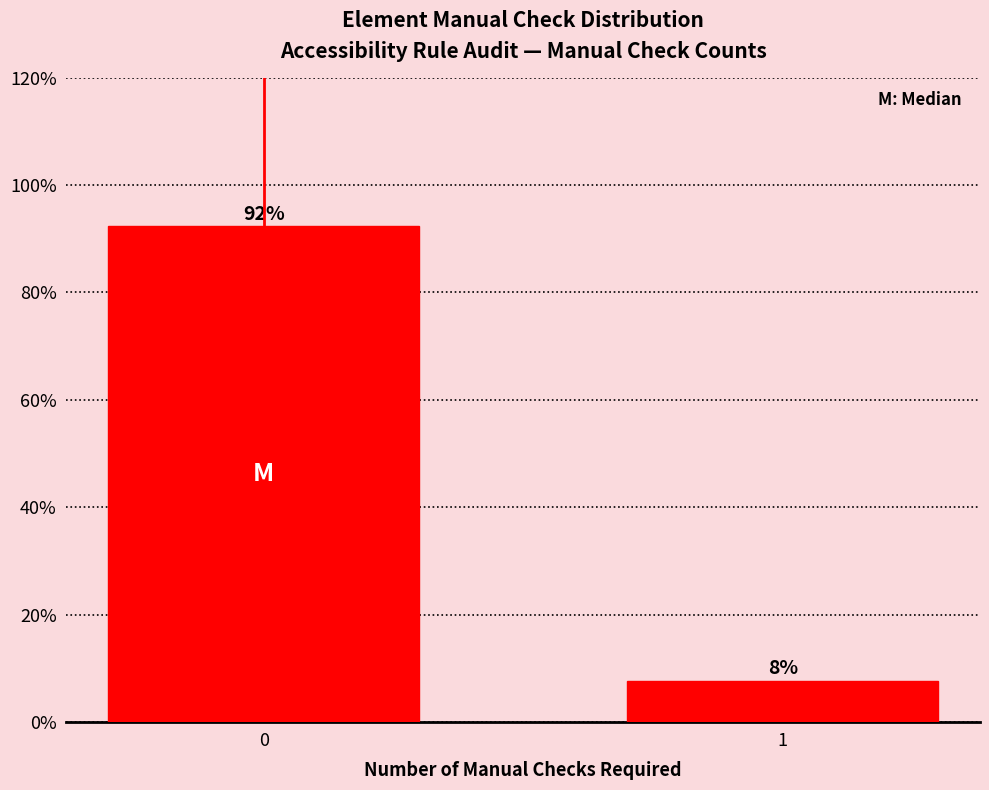

True or false: the data shows 11.5 at 1.

False